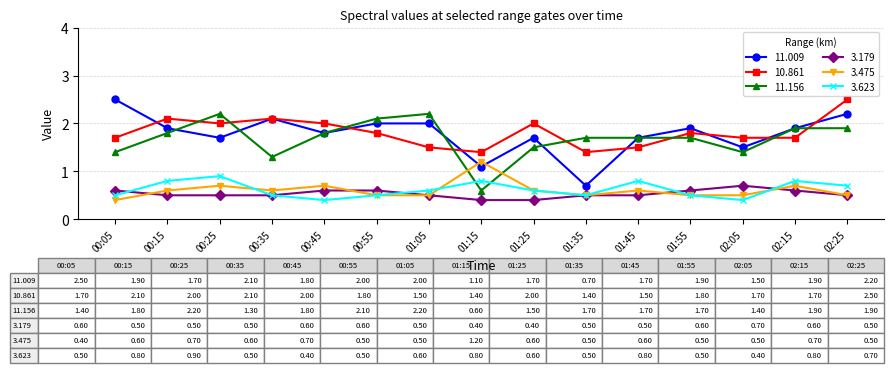

How many categories are shown in the chart?

15